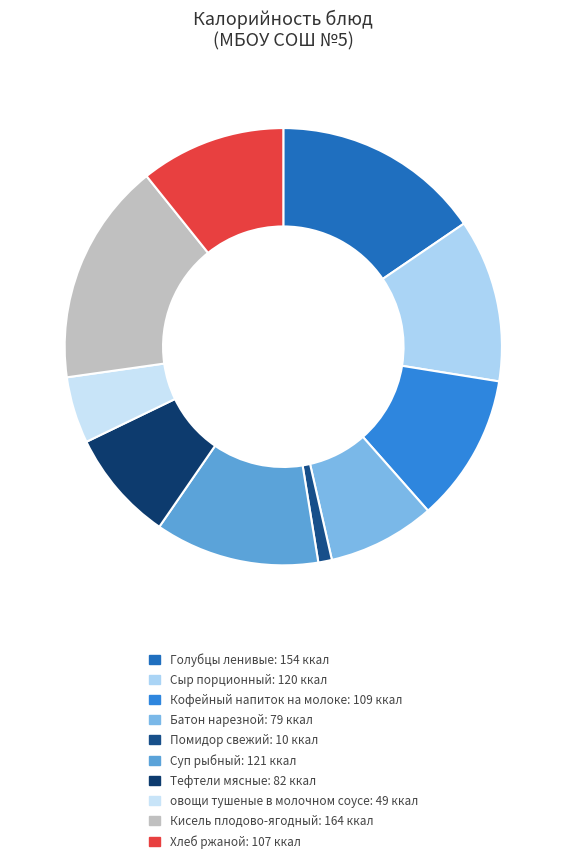

Count the number of slices in the pie.

10